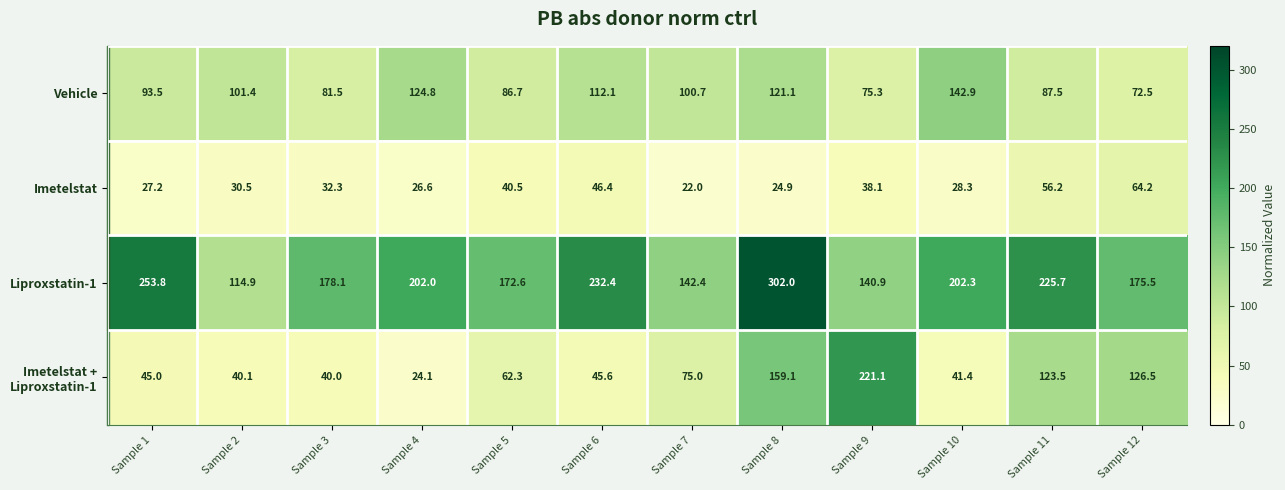

How many data points does each series have?

12